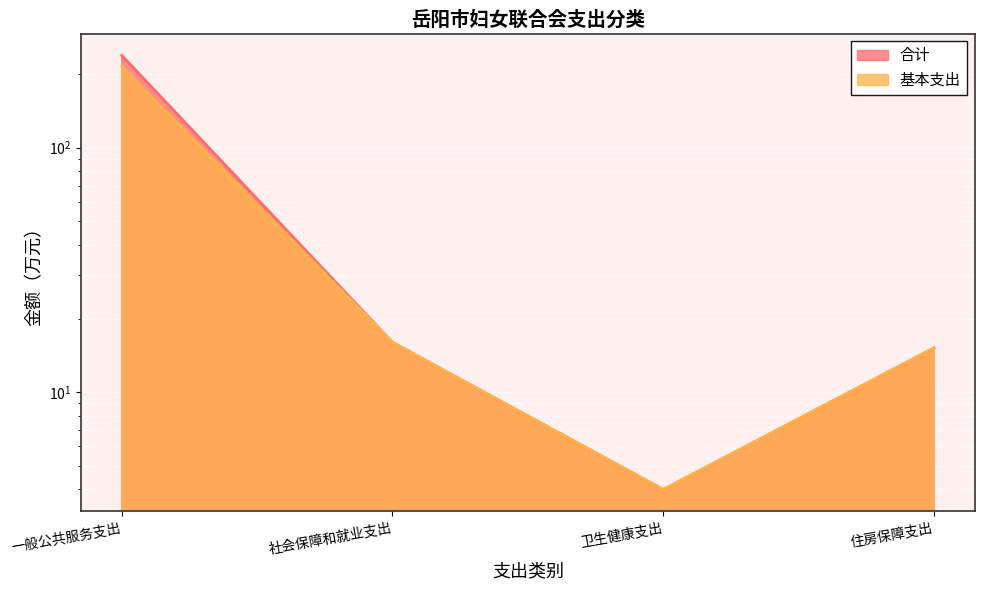

Rank the series by their average value, from highest to lowest.

合计, 基本支出